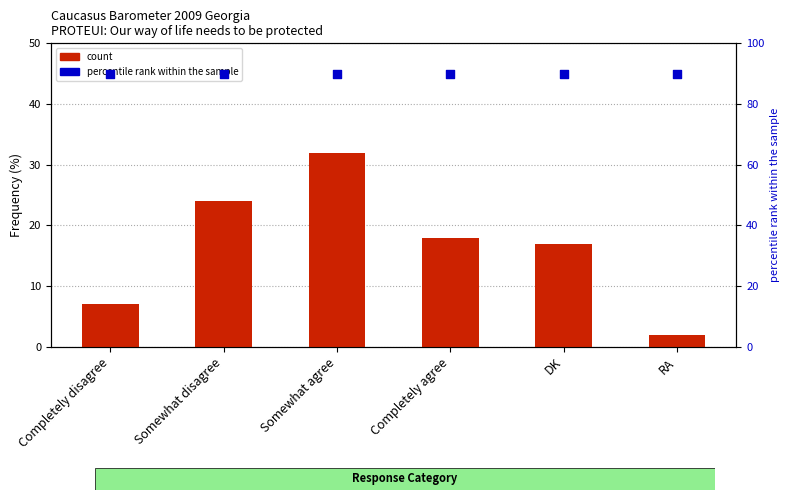

At which category is the sum across all series the highest?

Somewhat agree